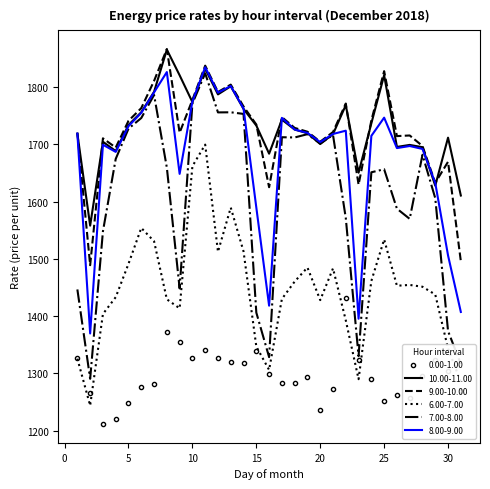

What is the minimum value shown in the chart?

1211.6